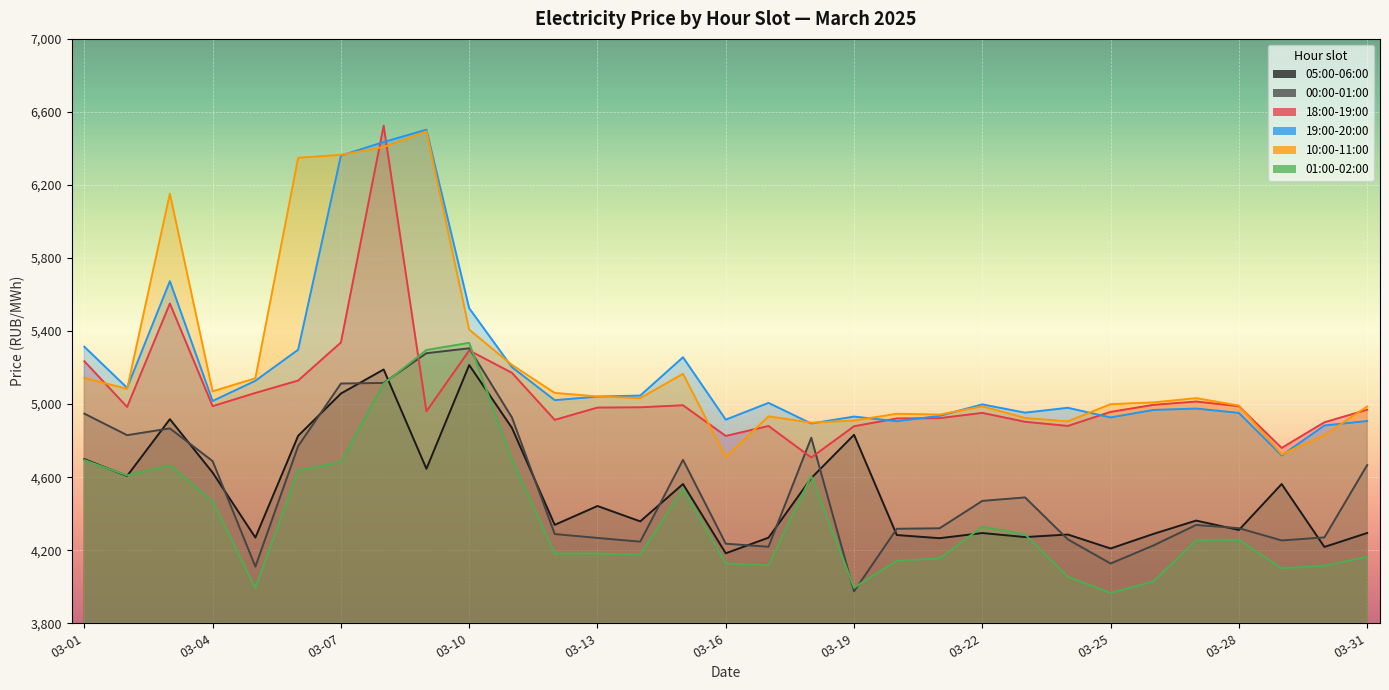

Which series has the largest total across all categories?

10:00-11:00